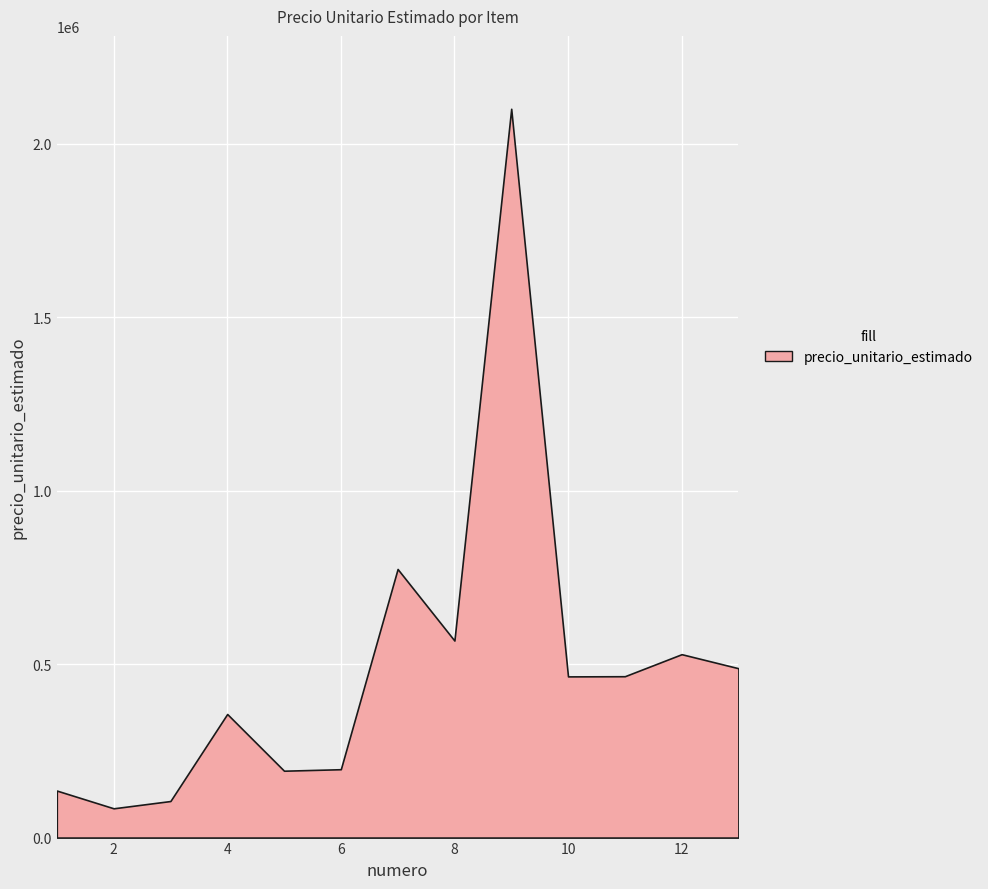

Between 4 and 10, which is larger?

10